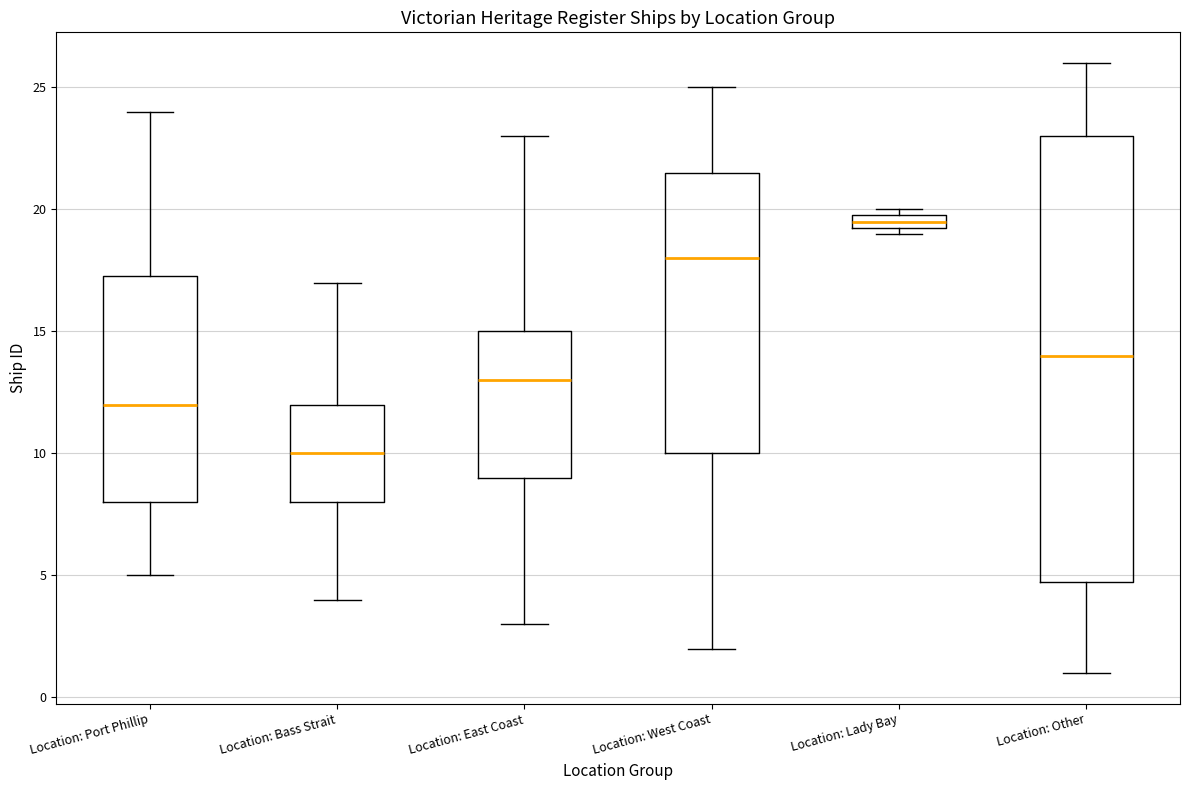

Which box's median line is the lowest?

Location: Bass Strait